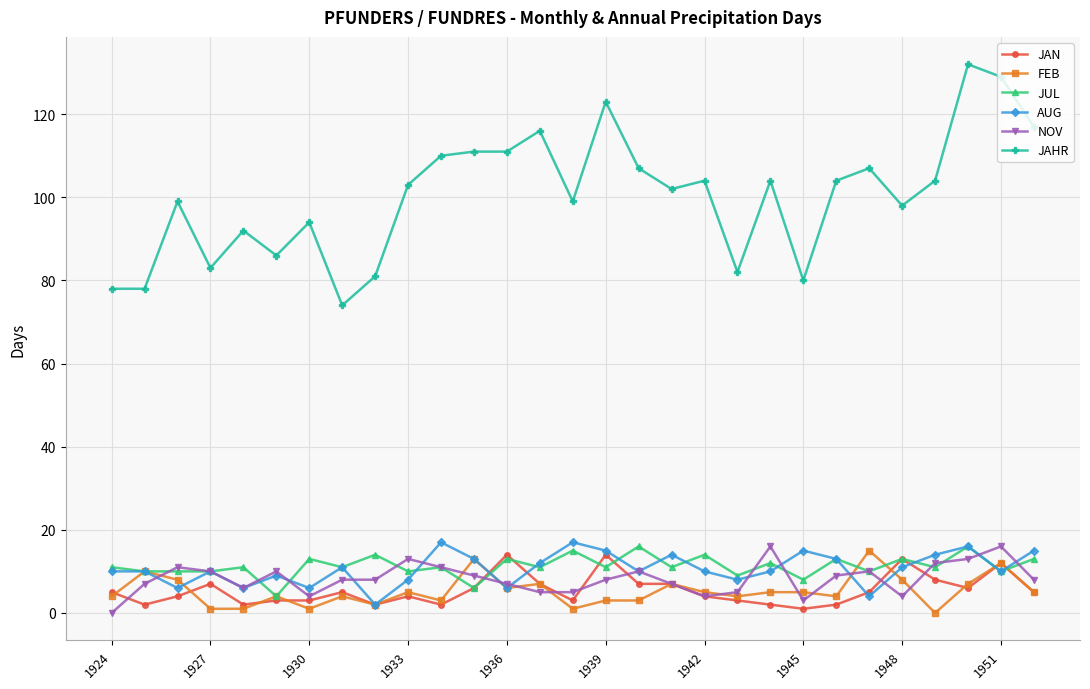

Which series has the widest spread of values?

JAHR